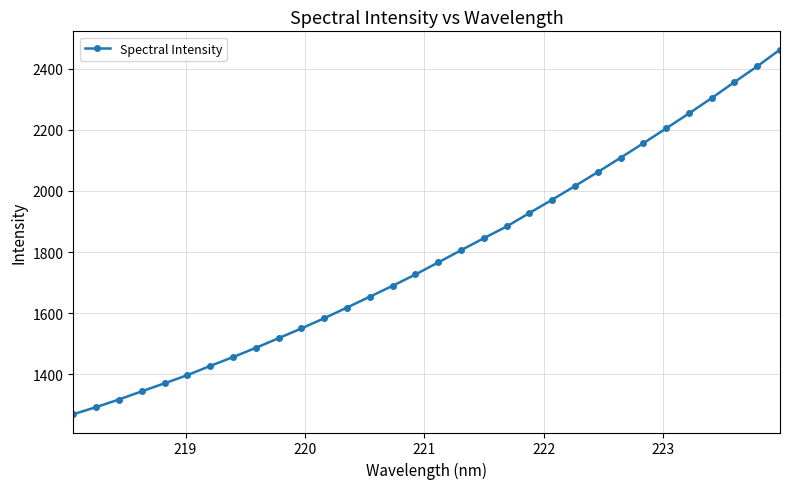

True or false: there are more than 2 points higher than both neighbors.

False